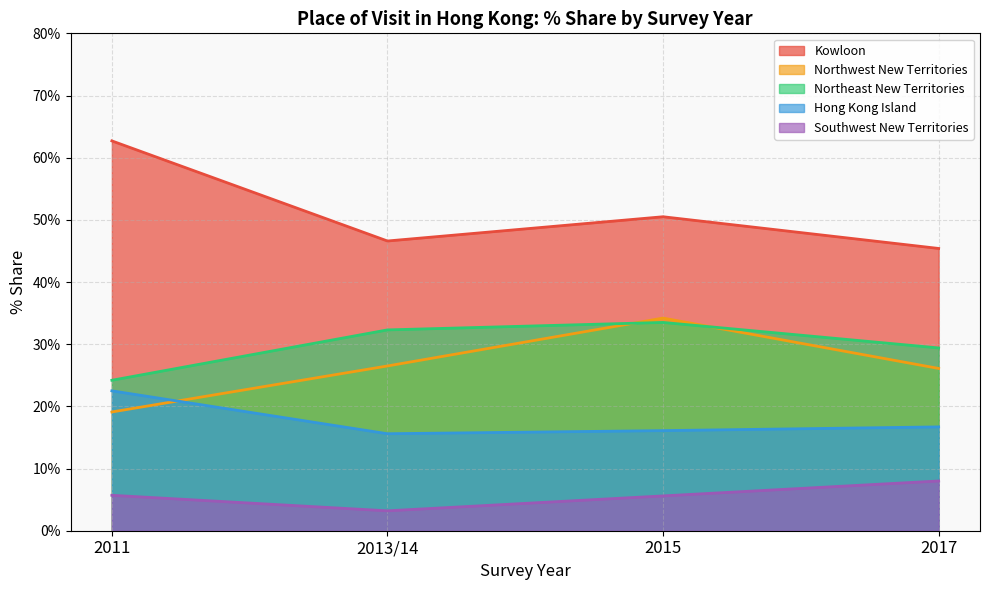

Is the value of Kowloon at 2011 greater than the value of Northeast New Territories at 2013/14?

Yes